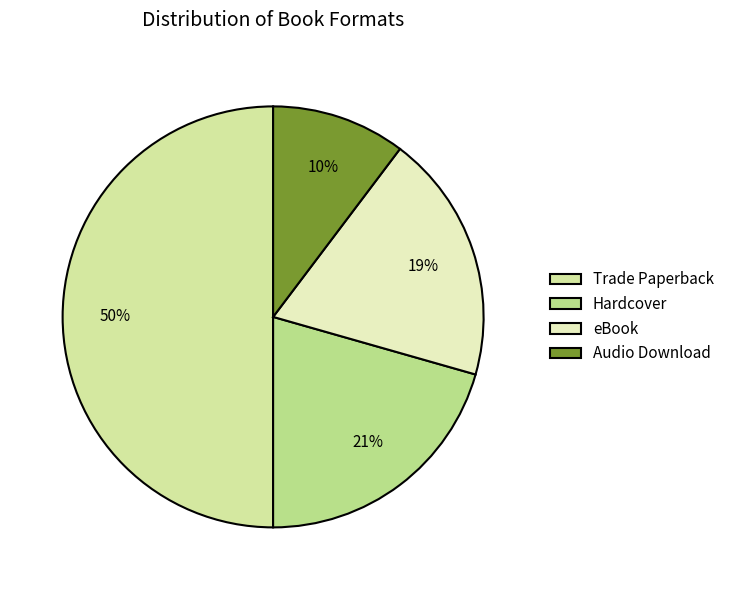

Does eBook represent more than half of the total?

No